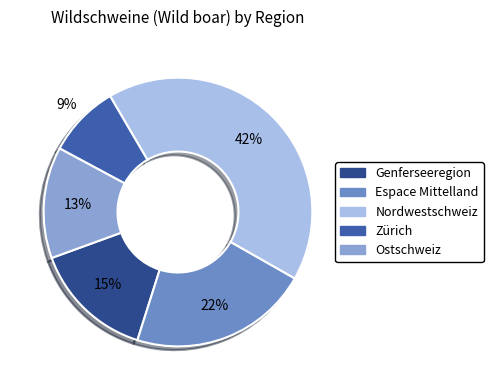

To the nearest percent, what is the average slice percentage?

20%